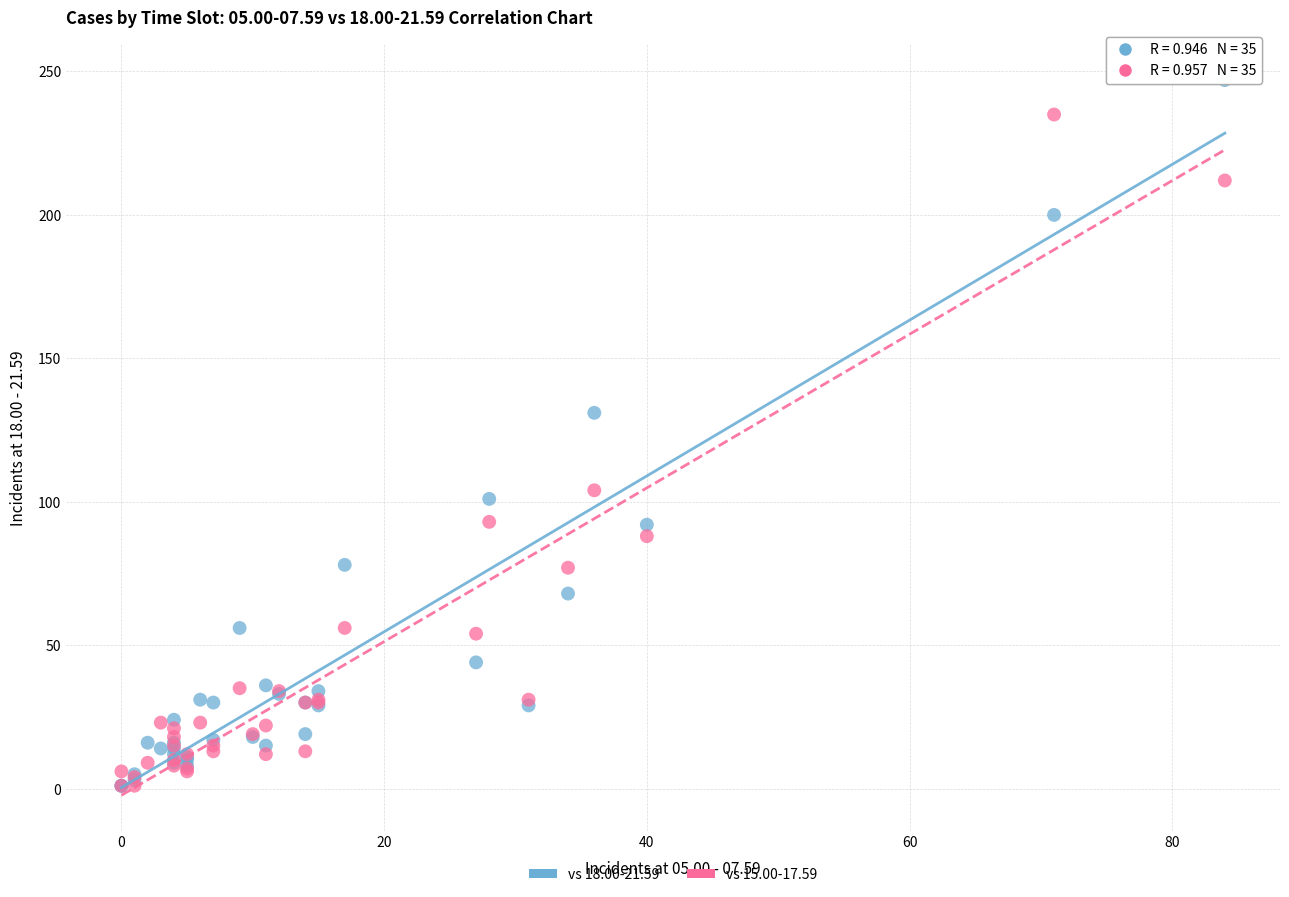

Across all series, what Y value is closest to 124?

131